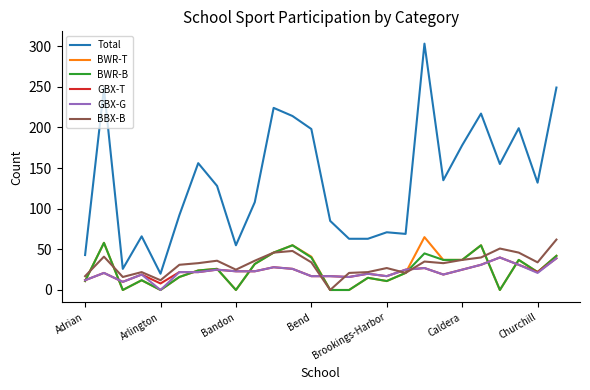

Which series has the largest total across all categories?

Total